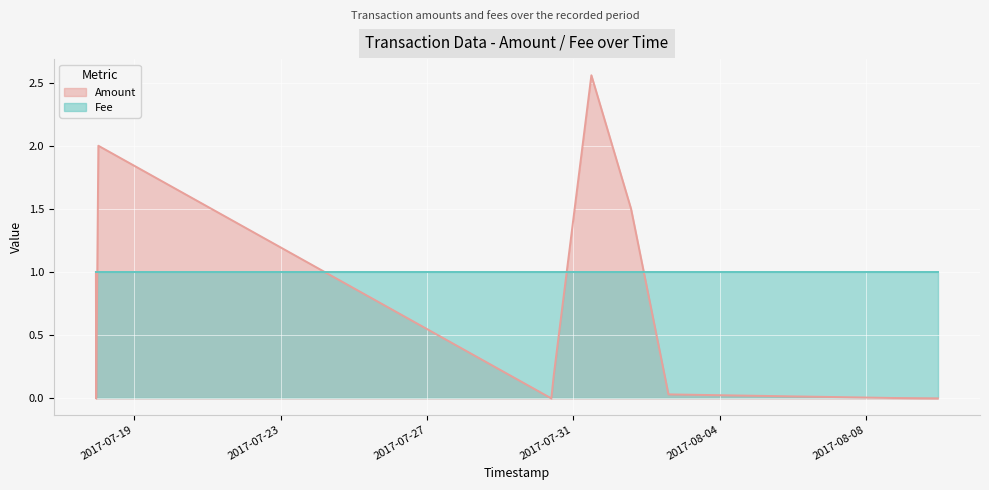

How many values in the Amount series exceed 0?

8